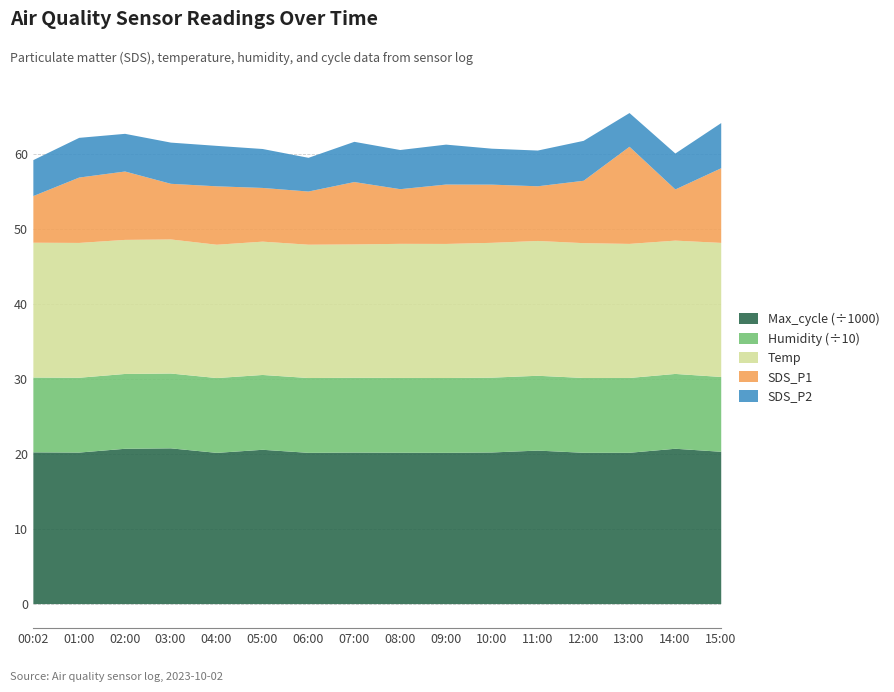

Reading left to right, transcribe all the data shown in this chart.

Humidity: 00:02=99.9	01:00=99.9	02:00=99.9	03:00=99.9	04:00=99.9	05:00=99.9	06:00=99.9	07:00=99.9	08:00=99.9	09:00=99.9	10:00=99.9	11:00=99.9	12:00=99.9	13:00=99.9	14:00=99.9	15:00=99.9
Temp: 00:02=18.0	01:00=18.0	02:00=17.9	03:00=17.9	04:00=17.8	05:00=17.8	06:00=17.8	07:00=17.8	08:00=17.9	09:00=17.9	10:00=18.0	11:00=18.0	12:00=18.0	13:00=17.9	14:00=17.8	15:00=17.9
SDS_P1: 00:02=6.2	01:00=8.7	02:00=9.1	03:00=7.4	04:00=7.8	05:00=7.2	06:00=7.1	07:00=8.3	08:00=7.3	09:00=7.9	10:00=7.8	11:00=7.3	12:00=8.3	13:00=13.0	14:00=6.8	15:00=10.0
SDS_P2: 00:02=4.8	01:00=5.3	02:00=5.0	03:00=5.5	04:00=5.4	05:00=5.2	06:00=4.5	07:00=5.4	08:00=5.2	09:00=5.3	10:00=4.8	11:00=4.8	12:00=5.3	13:00=4.5	14:00=4.8	15:00=6.0
Max_cycle: 00:02=20258.0	01:00=20230.0	02:00=20736.0	03:00=20794.0	04:00=20189.0	05:00=20602.0	06:00=20193.0	07:00=20229.0	08:00=20207.0	09:00=20195.0	10:00=20243.0	11:00=20494.0	12:00=20200.0	13:00=20201.0	14:00=20739.0	15:00=20334.0